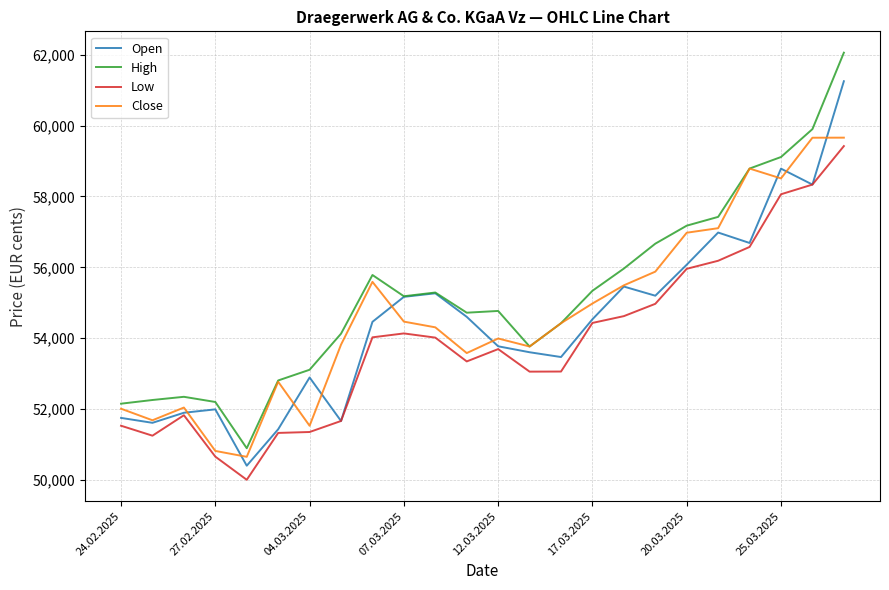

Which series has the largest total across all categories?

High